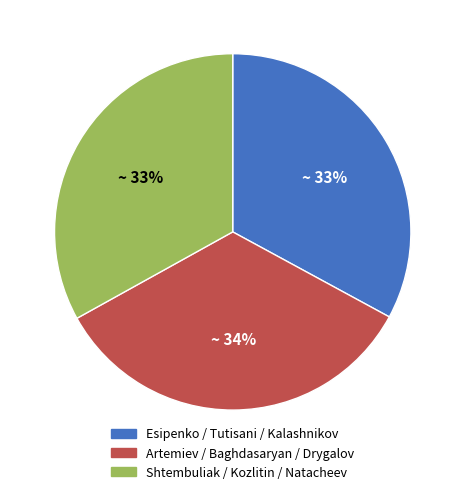

How many segments does this pie chart have?

3